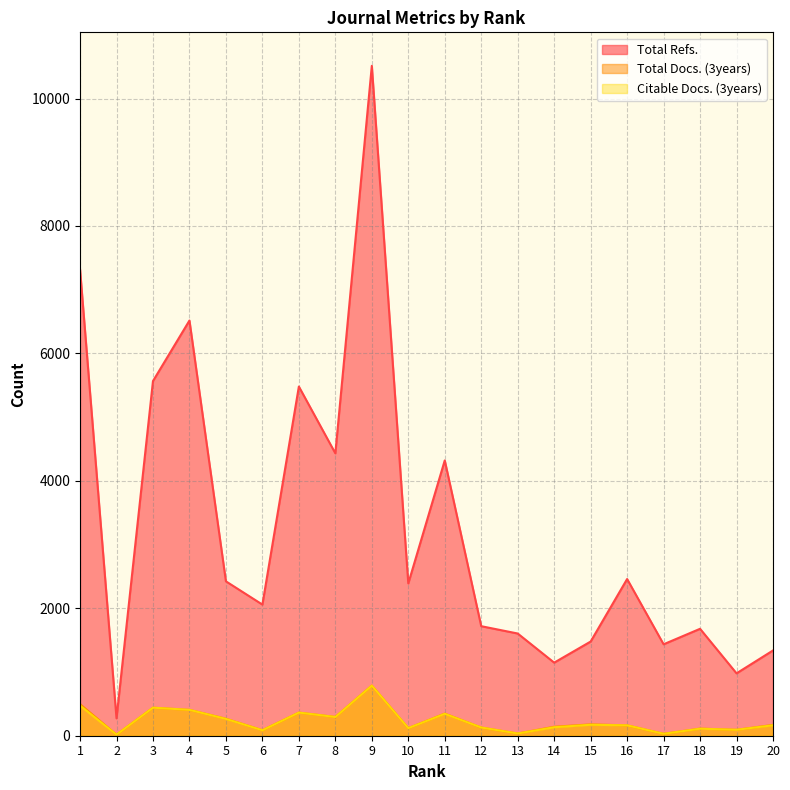

The Total Refs. series shows 4320 at 11. True or false?

True